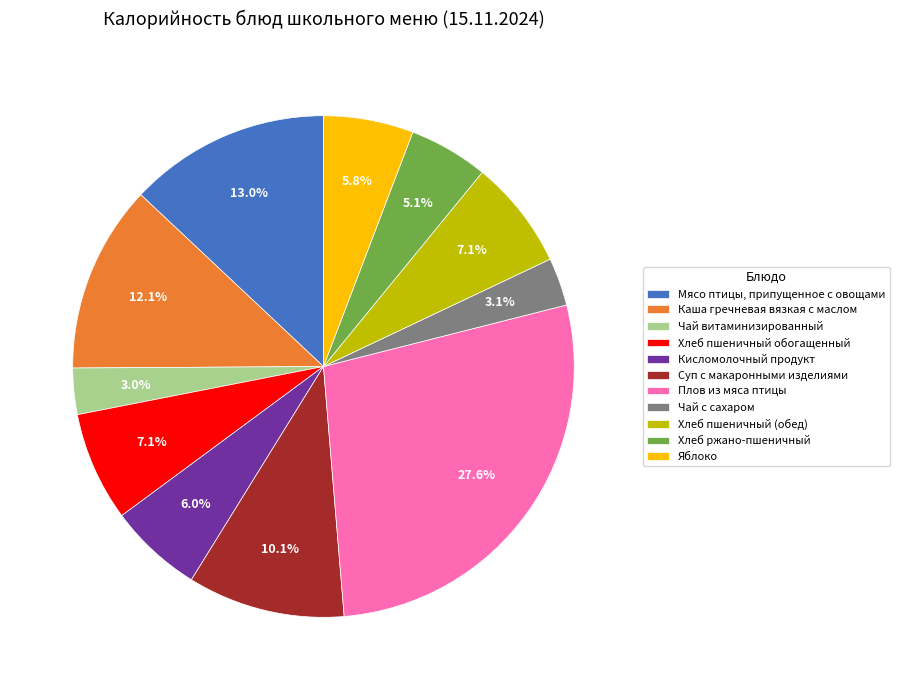

What percentage is the Мясо птицы, припущенное с овощами slice, to the nearest percent?

13%